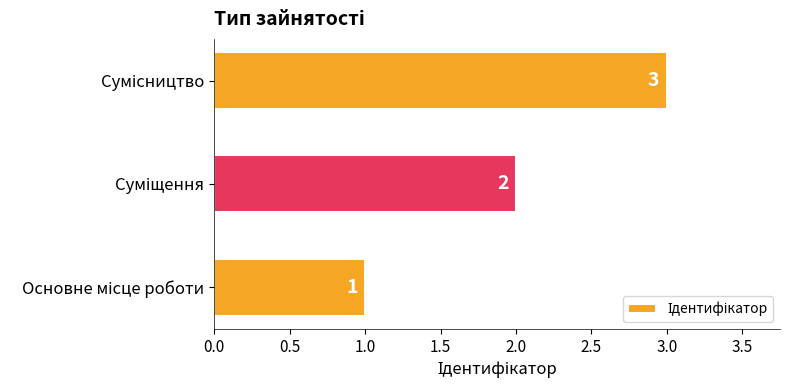

What is the sum of all values?

6